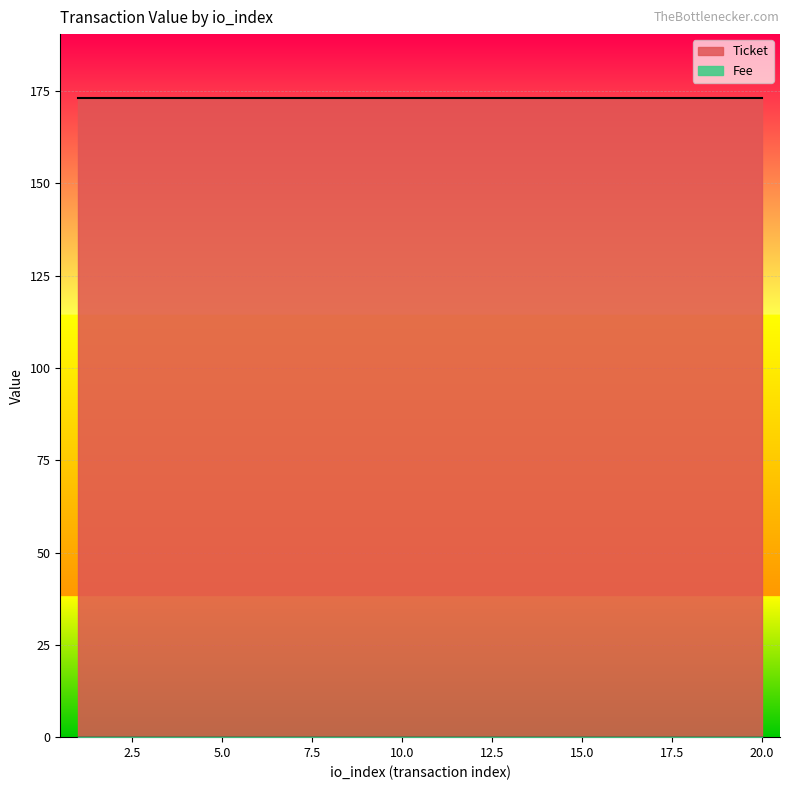

What is the average value of the Ticket series?

173.1